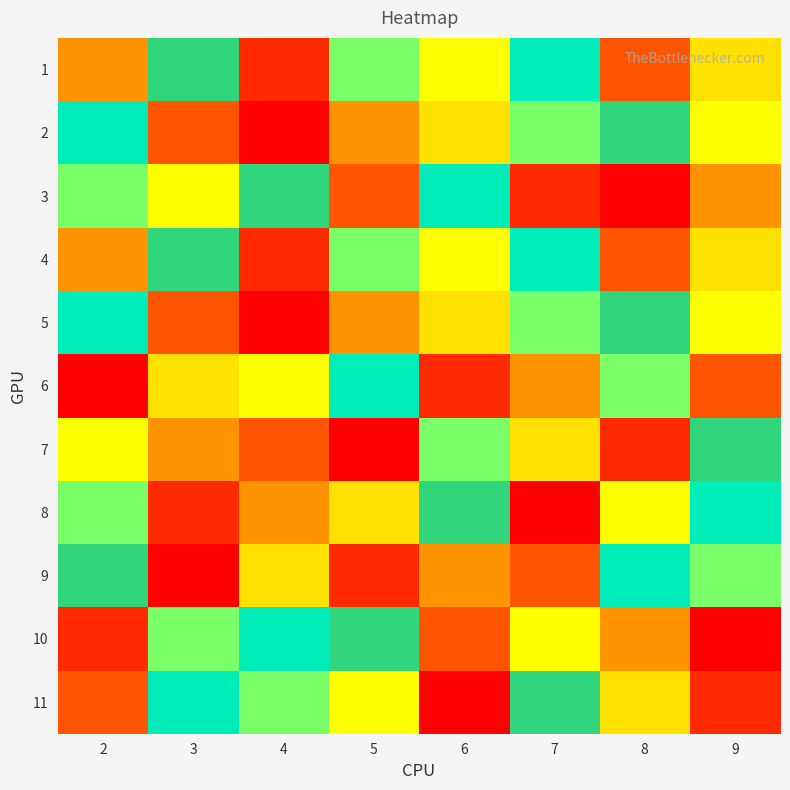

Between 8 and 5, which is larger?

5